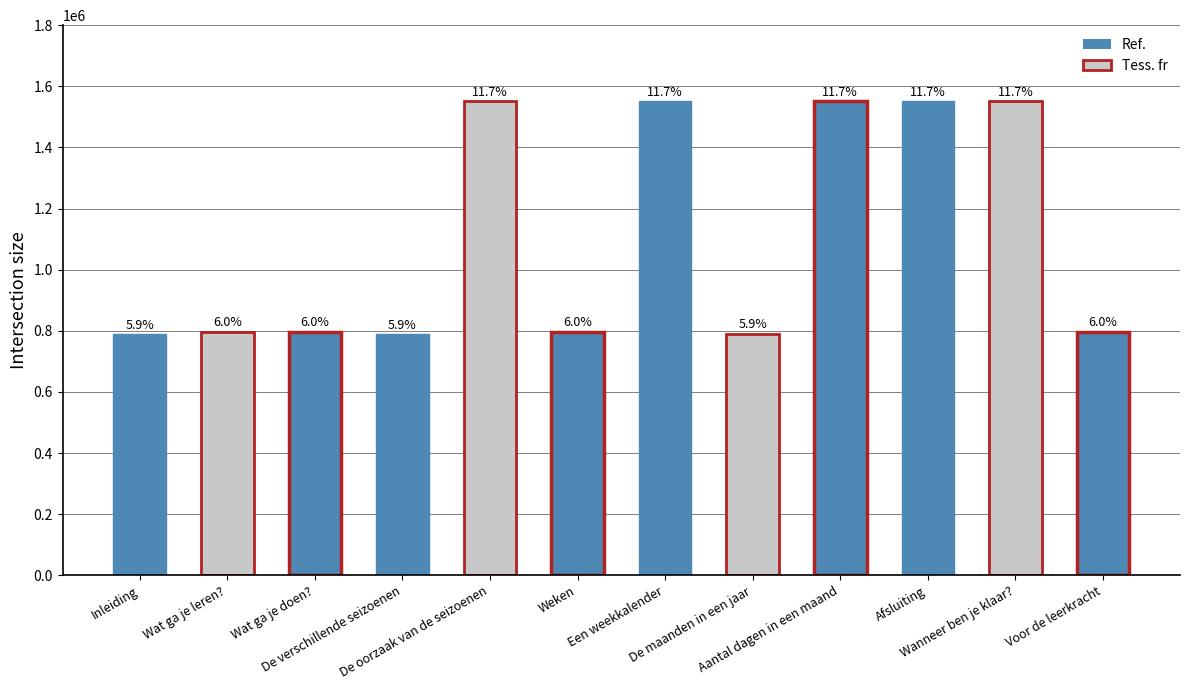

Reading right to left, list all the values displayed in this chart.

797194	1550688	1550686	1550683	789704	1550681	797038	1550680	789481	797094	797087	789472